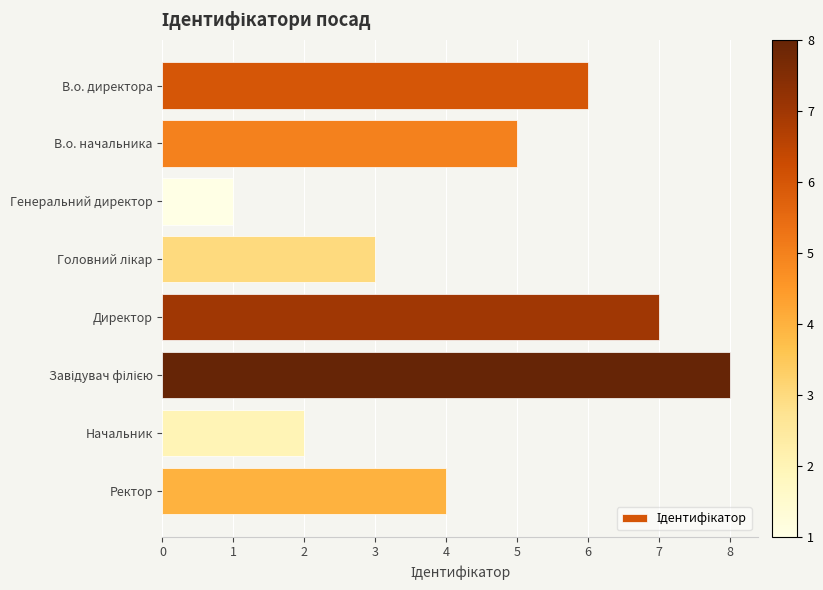

What is the ratio of the value at В.о. директора to the value at Ректор?

1.5